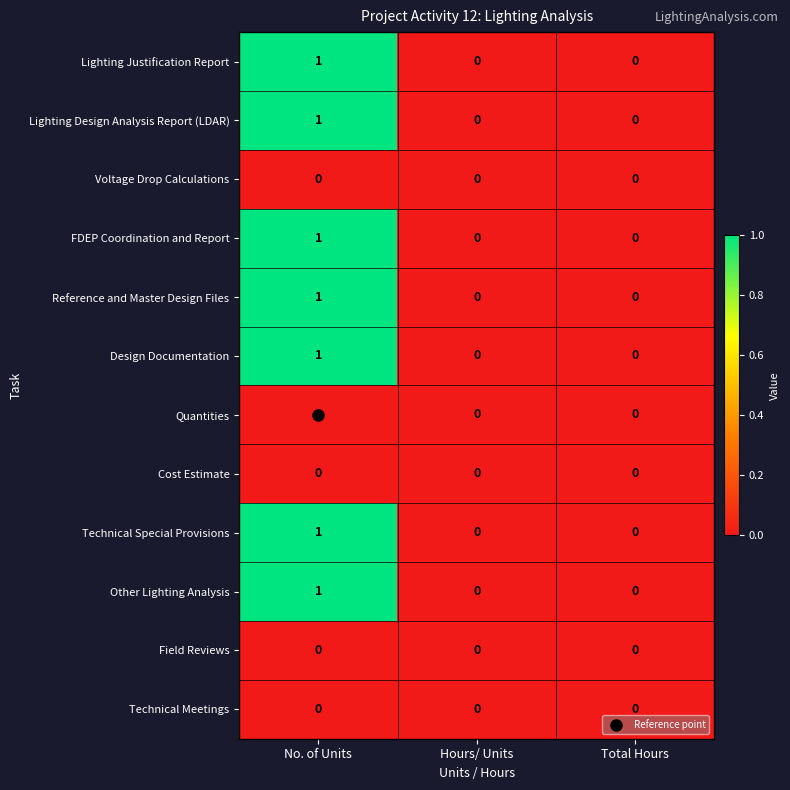

Which category has the highest value across all series?

No. of Units